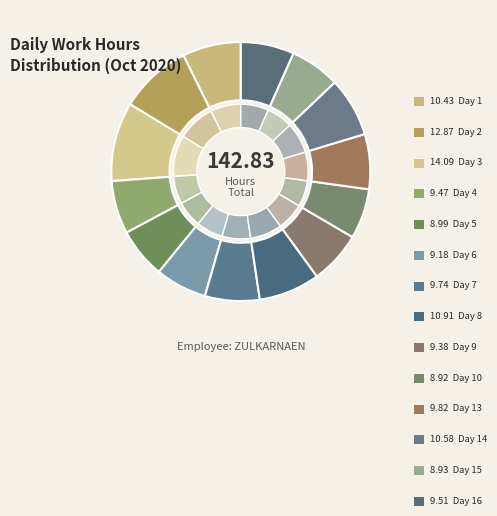

What percentage is the Day 5 slice, to the nearest percent?

6%